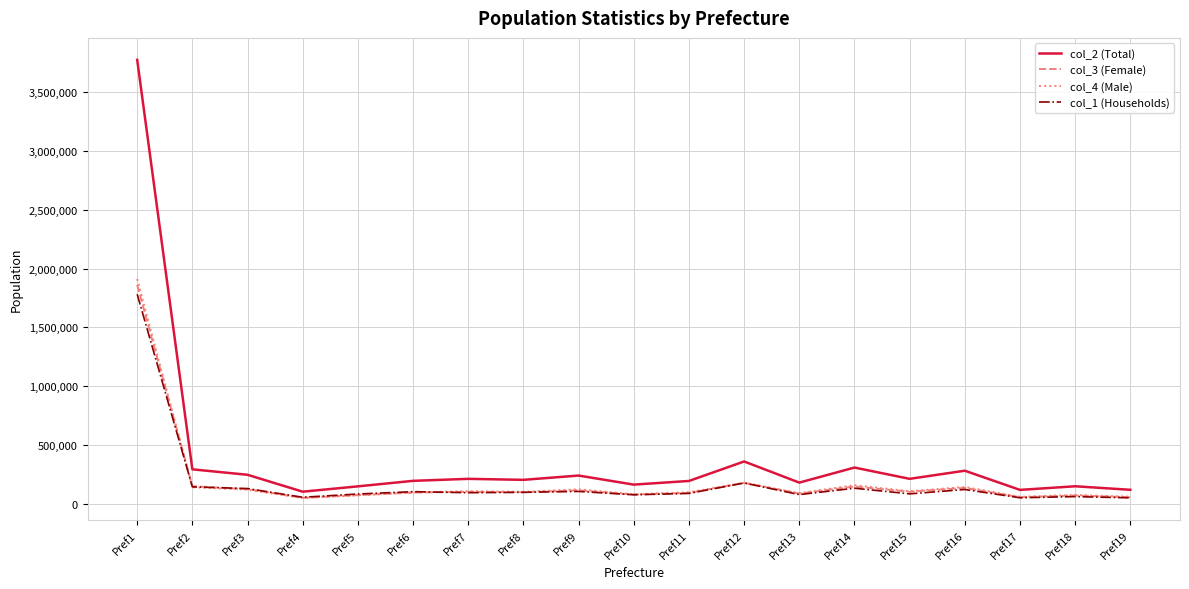

What is the sum of all col_4 (Male) values?

3822392